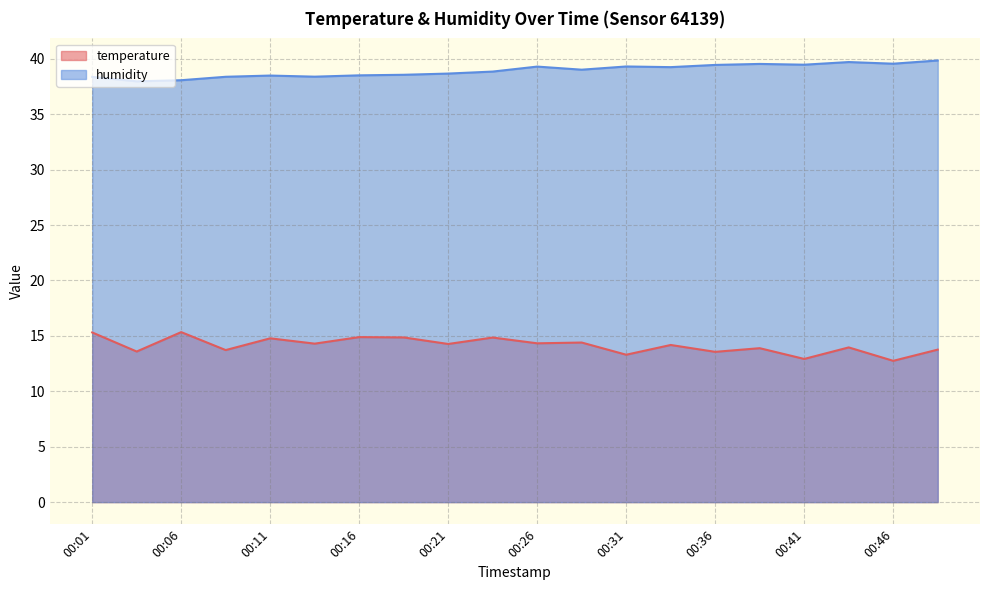

How many lines are shown in the chart?

2